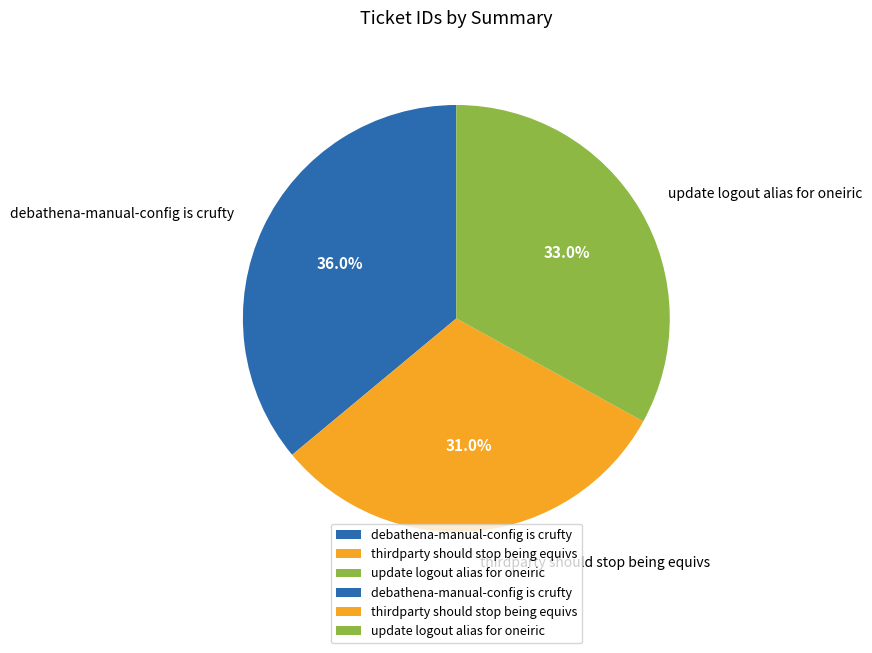

To the nearest percent, what portion does thirdparty should stop being equivs represent?

31%